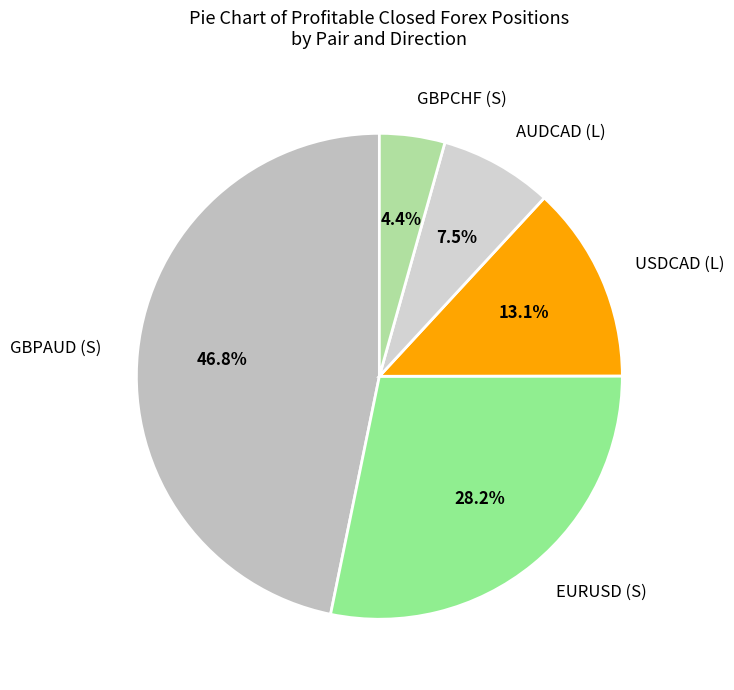

To the nearest percent, what percentage of the pie is EURUSD (S)?

28%